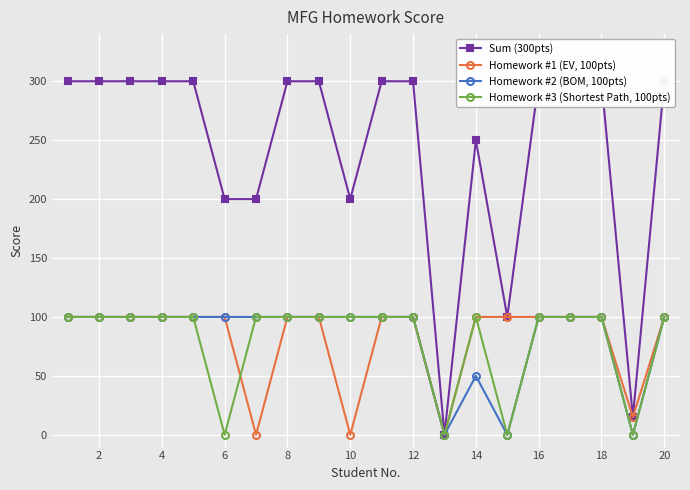

The value of Homework #1 (EV, 100pts) at 2 is 143. True or false?

False